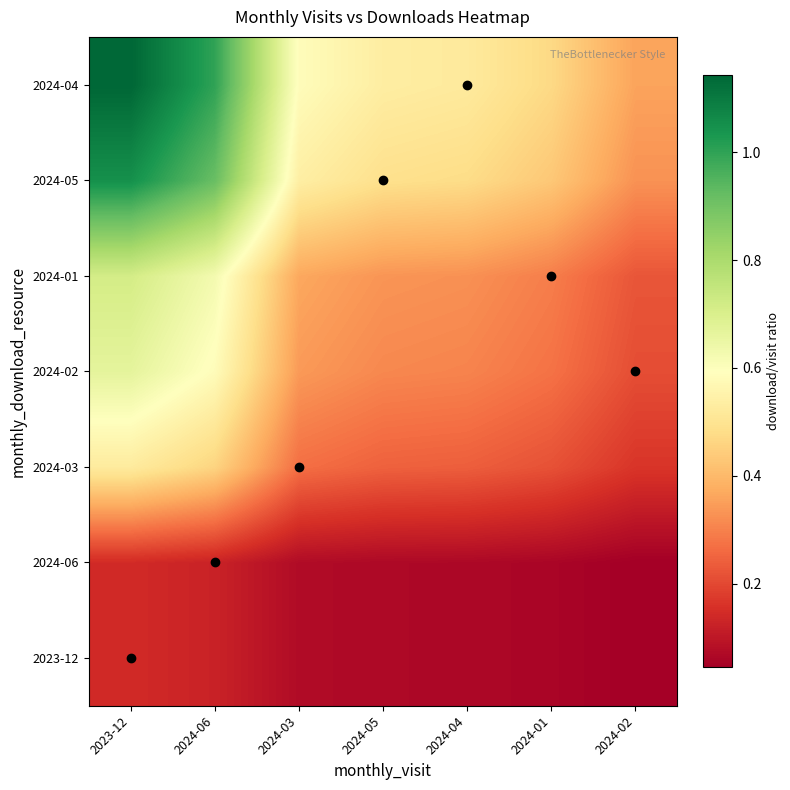

What is the difference between the highest and lowest values at 2024-02?

0.3